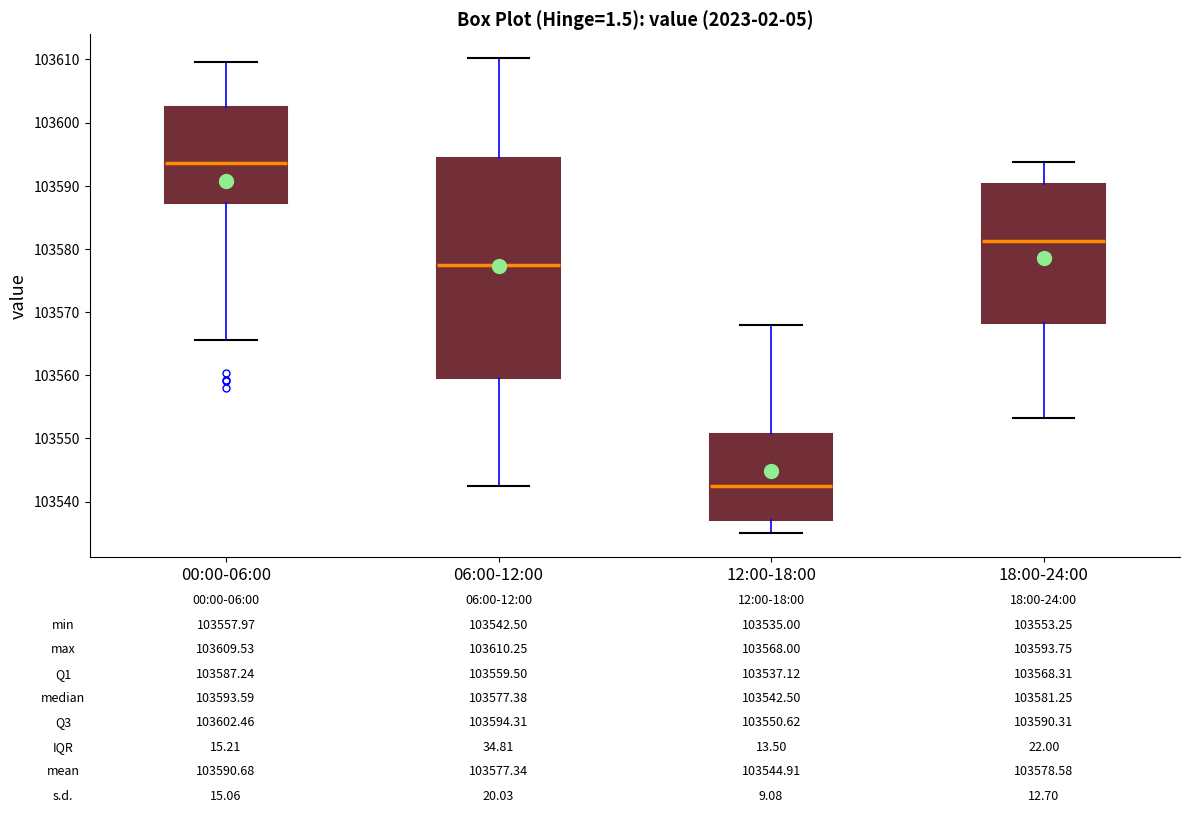

Which box's median line is the highest?

00:00-06:00